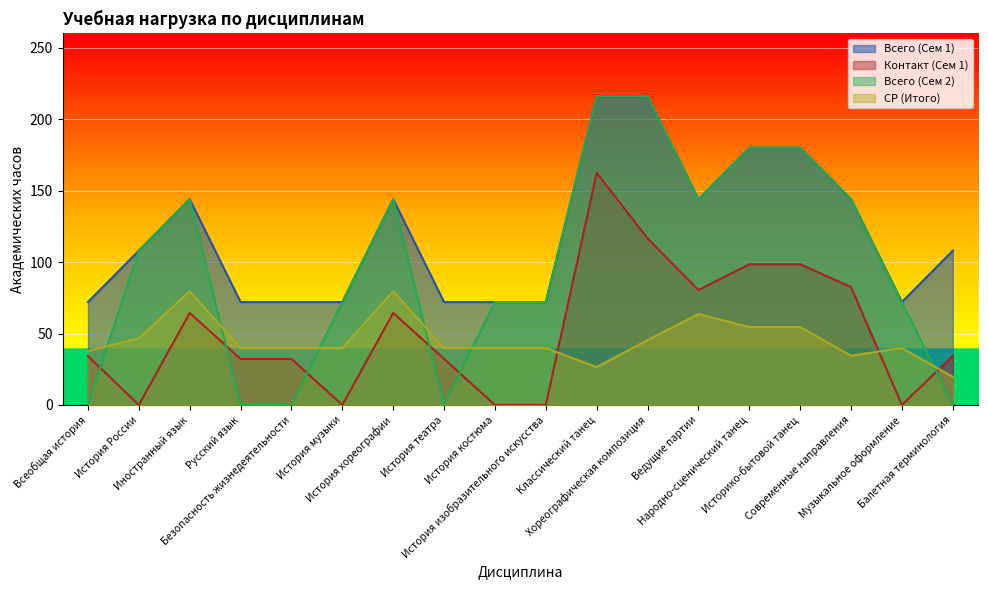

Between which two adjacent categories do Контакт (Сем 1) and СР (Итого) first intersect?

История изобразительного искусства and Классический танец